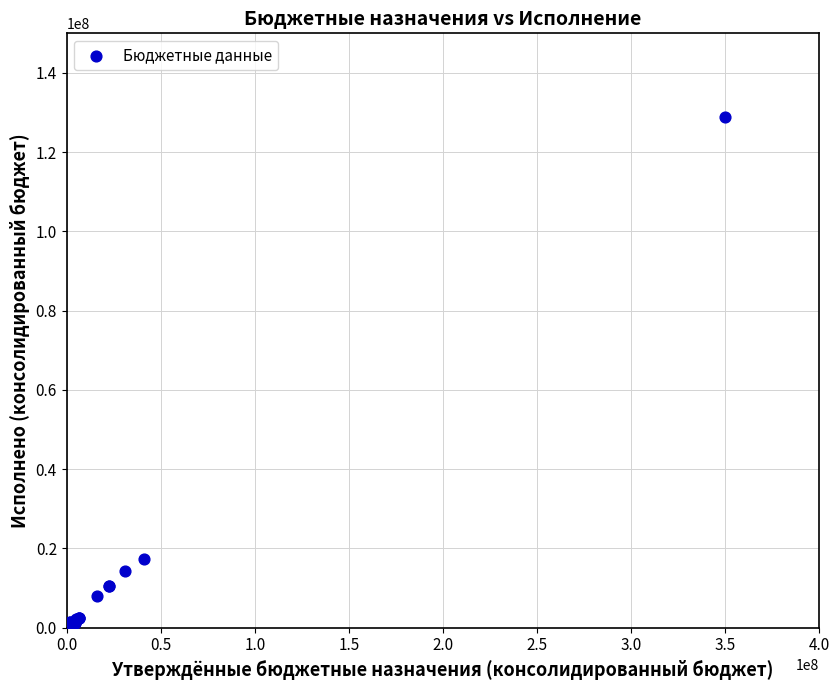

What Y value in the scatter plot is closest to 64460887?

17221241.1